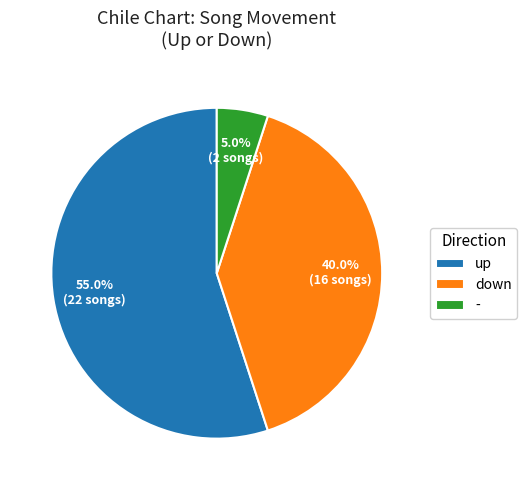

What percentage do - and up together represent?

60.0%